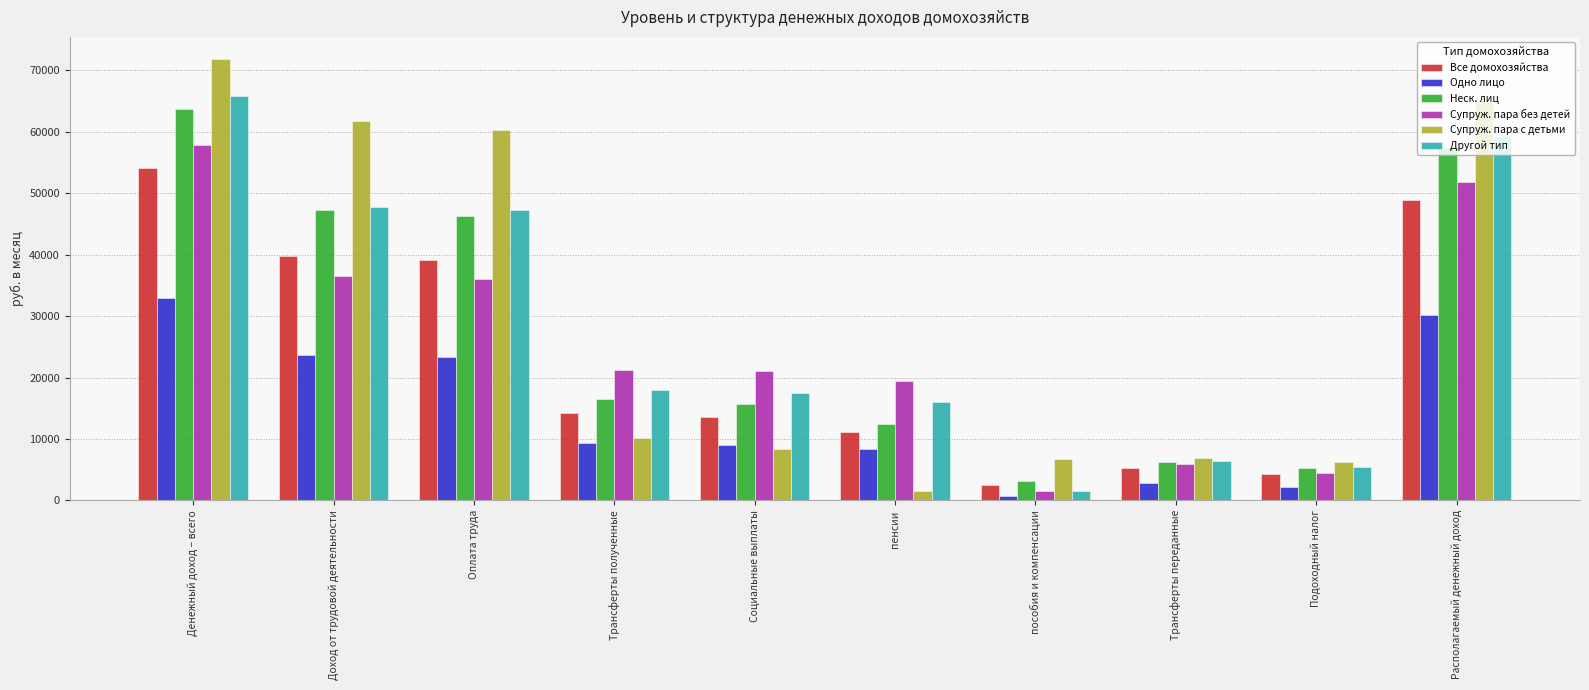

Which category has the highest value in the Супруж. пара с детьми series?

Денежный доход – всего